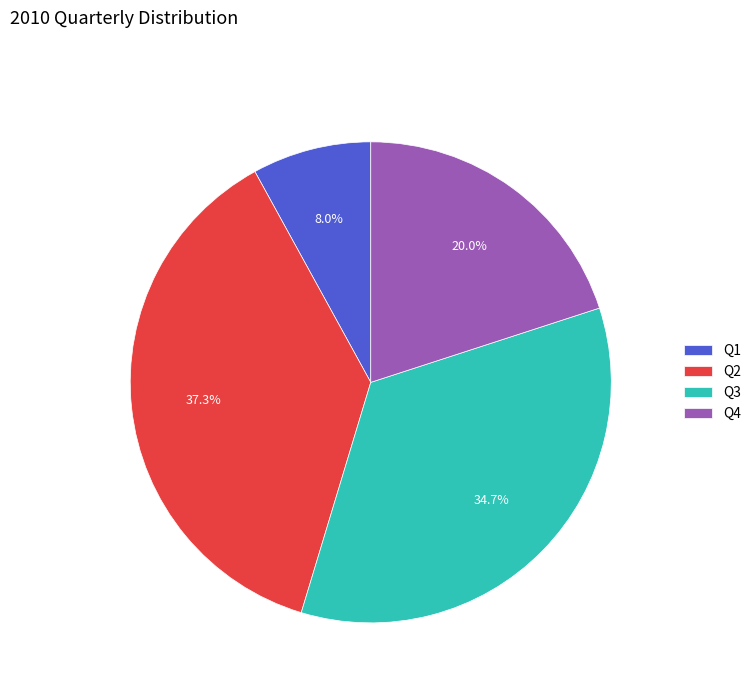

Is the sum of Q1 and Q4 greater than half?

No